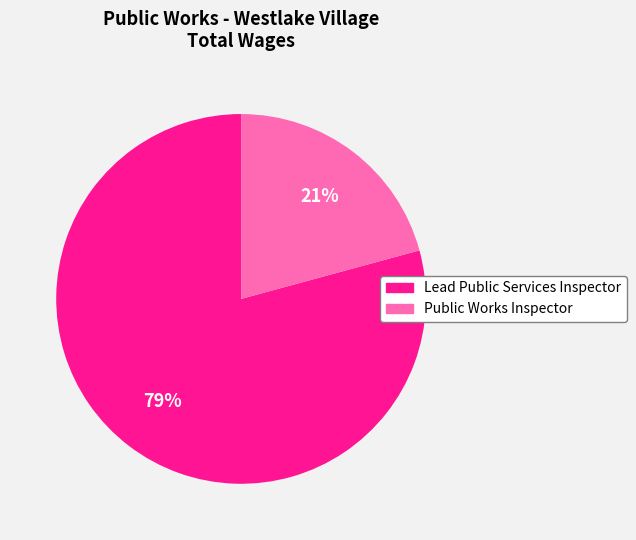

The Lead Public Services Inspector slice represents 79% of the pie. True or false?

True